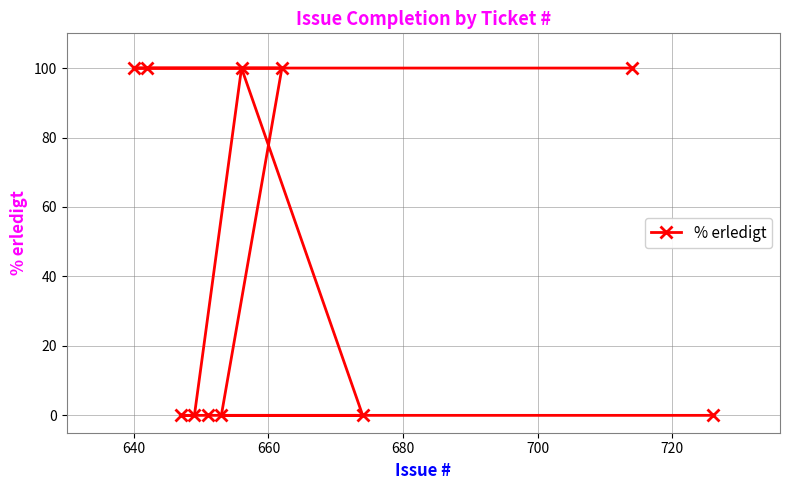

What is the value of the 10th point from the left?

100